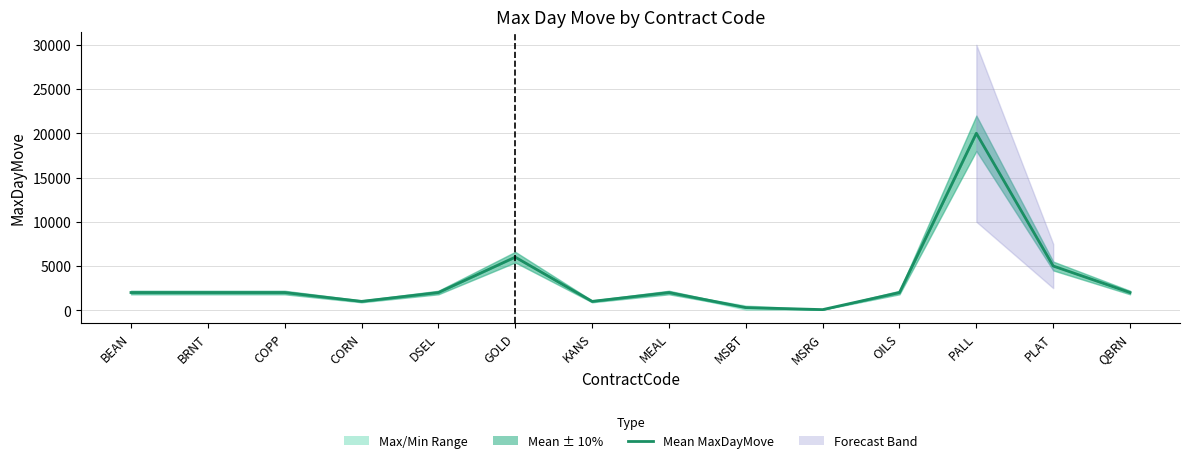

True or false: the data has more than 2 interior local peaks.

True